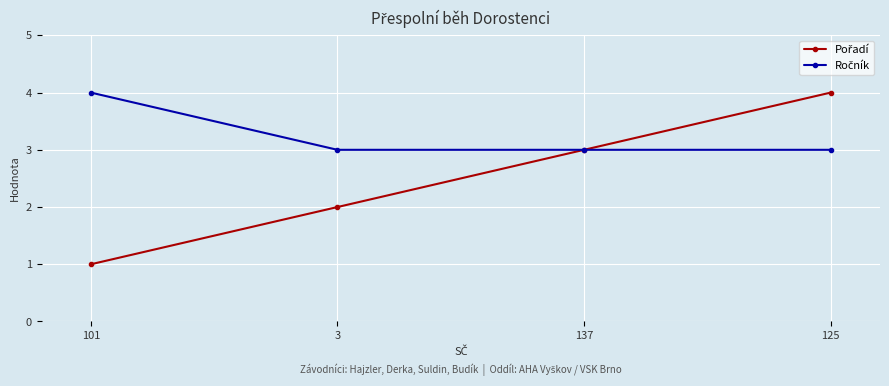

At which category does the chart reach its minimum across all series?

101